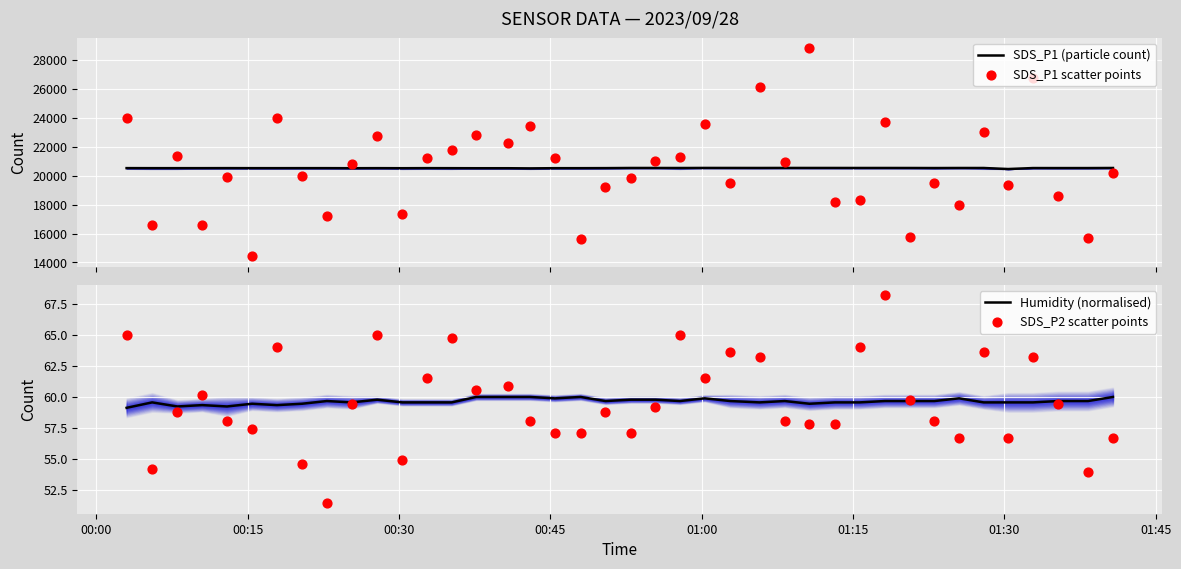

Which series has the widest spread of Y values?

SDS_P1 scatter points